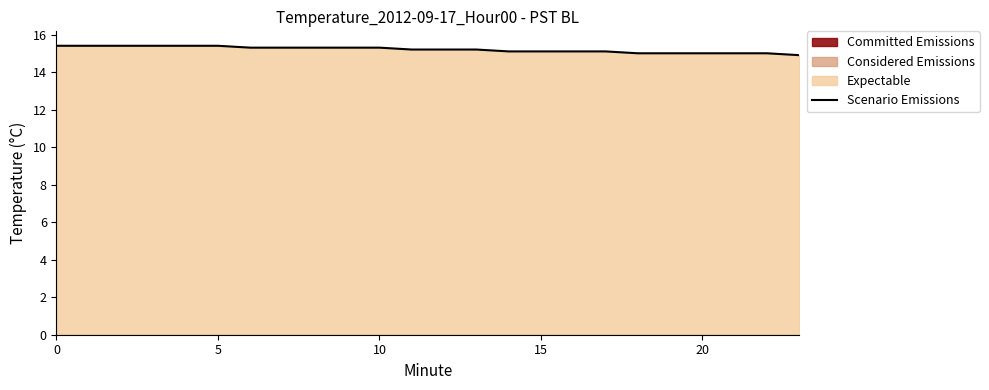

What is the lowest value of the Scenario Emissions series?

14.9